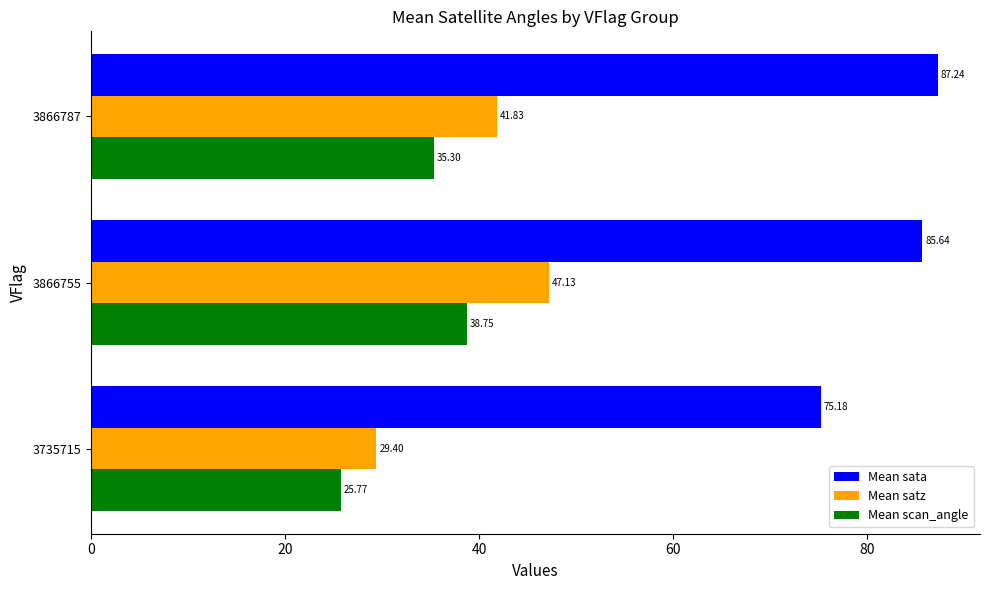

Which series has the largest total across all categories?

Mean sata